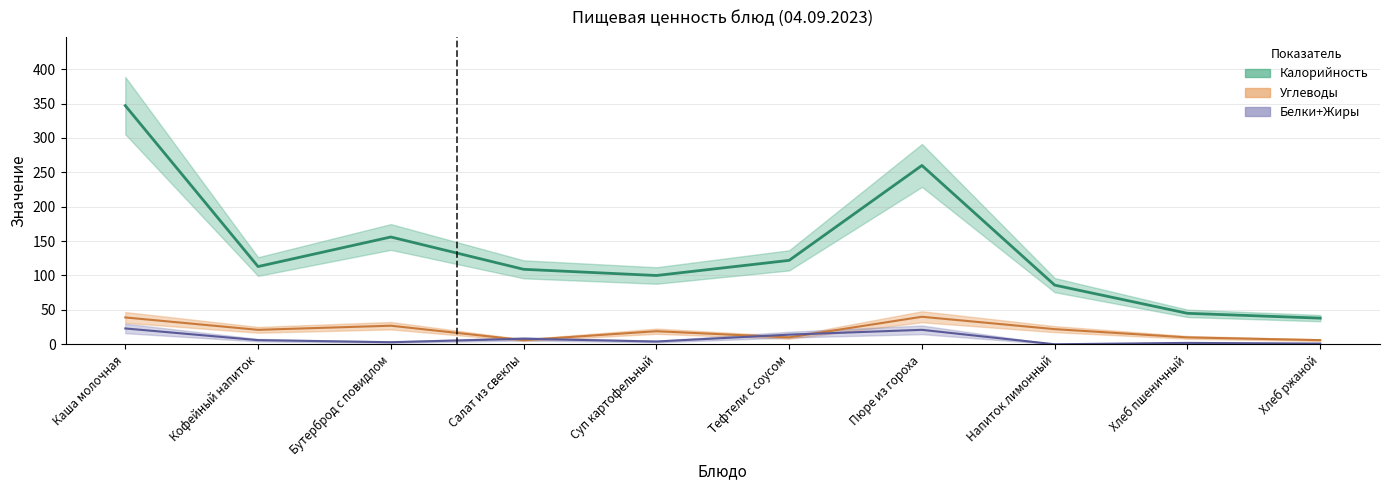

What is the average value of the Калорийность series?

138